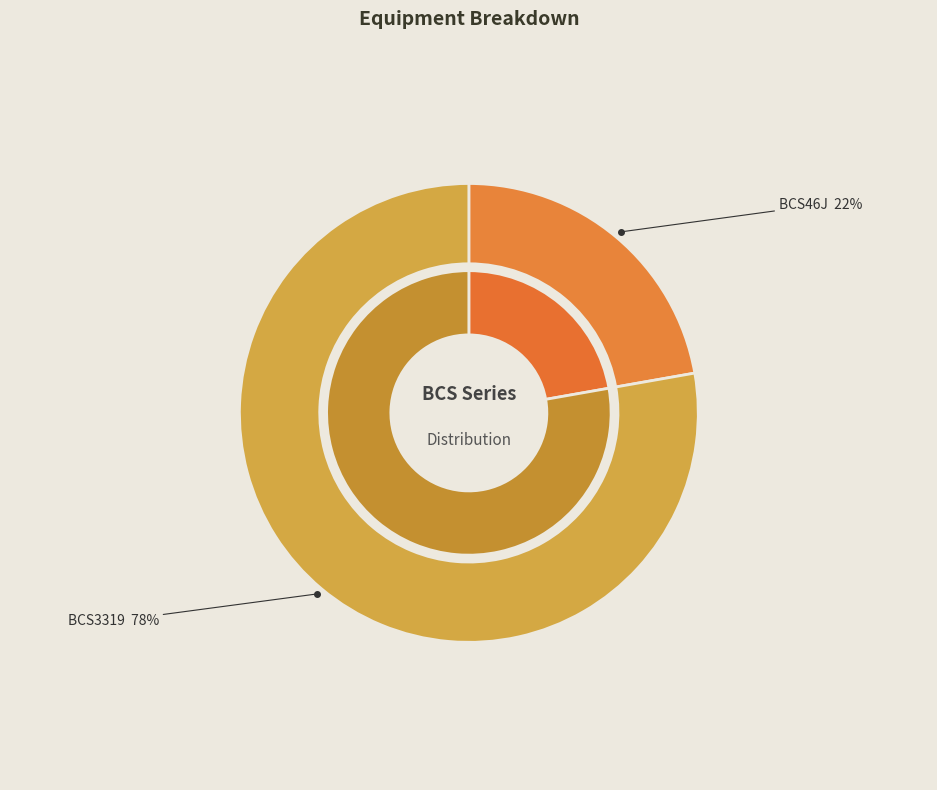

What portion of the pie excludes BCS46J?

77.8%